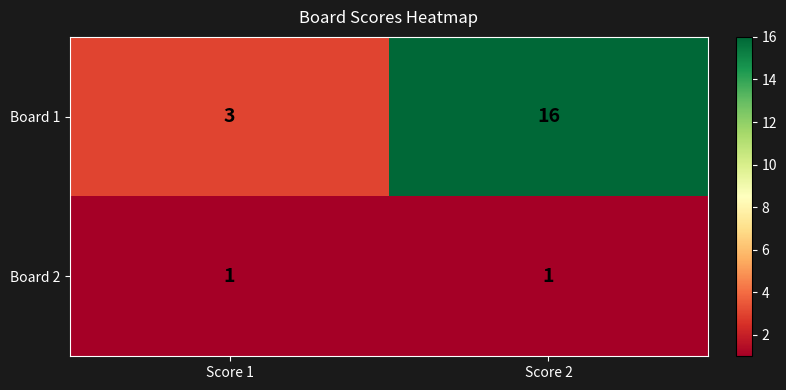

Reading left to right, transcribe all the data shown in this chart.

Board 1: 3	16
Board 2: 1	1